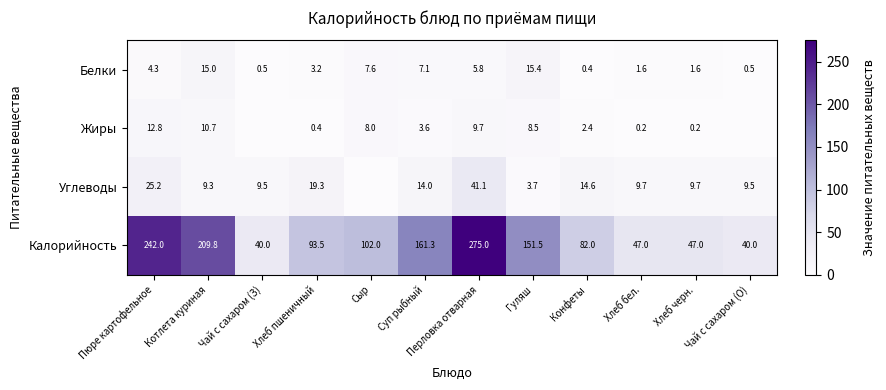

Which category has the lowest value in the Белки series?

Конфеты